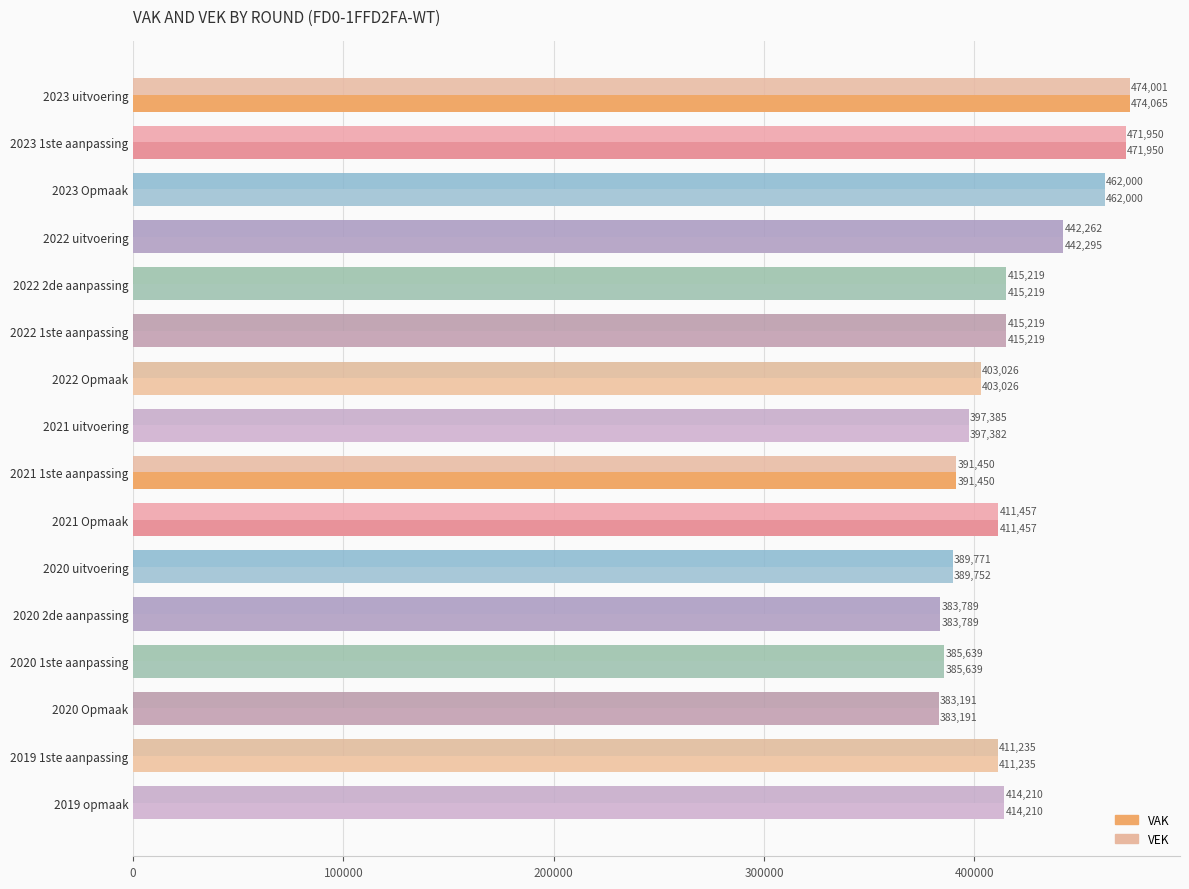

Which series has the widest spread of values?

VAK